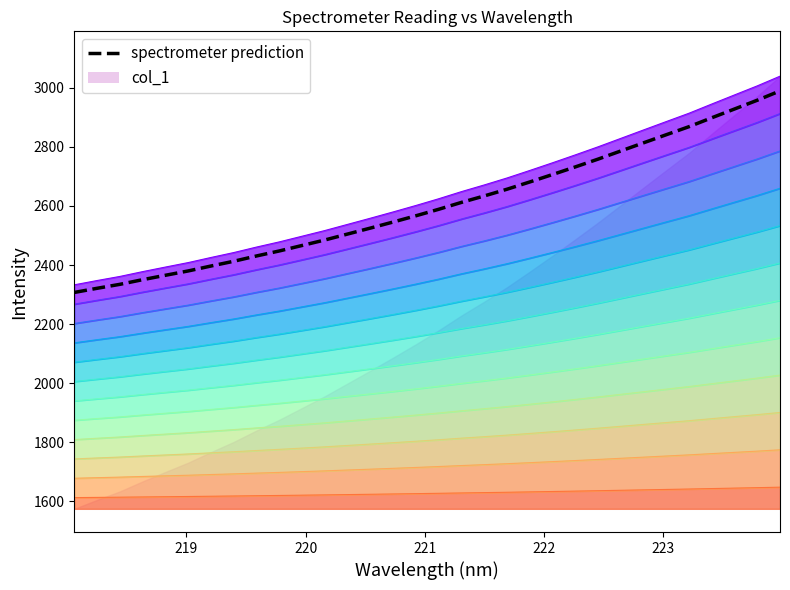

What is the difference between the maximum and minimum values?

682.9